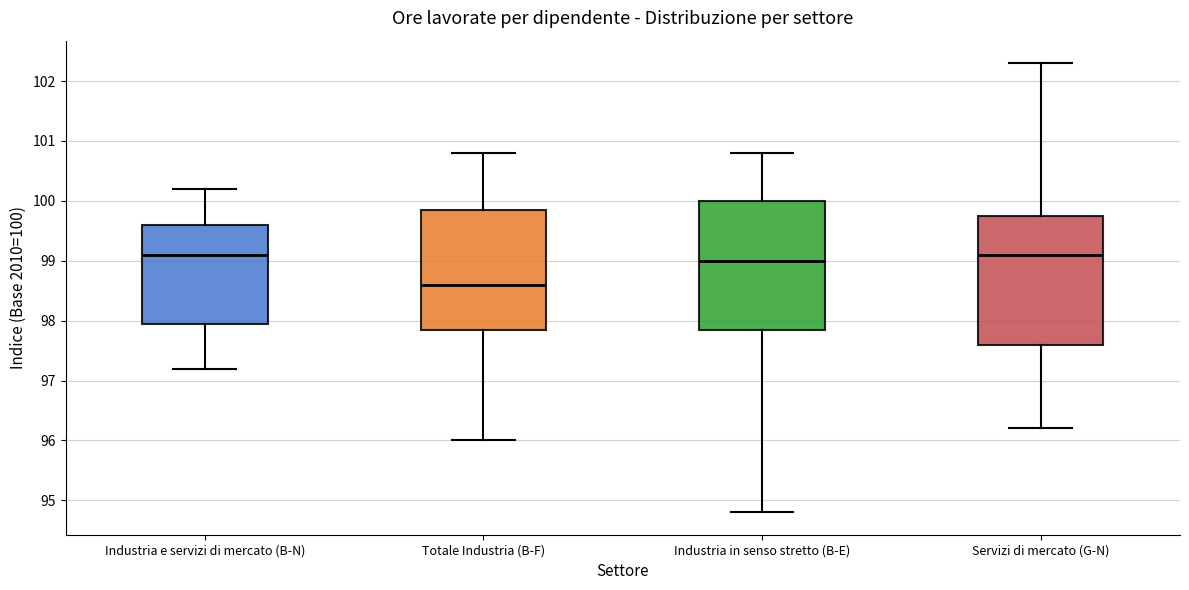

Reading left to right, read every box against the y-axis: the position of its median line, the range the box covers, and the ends of its whiskers. The values are not printed on the chart, so give them approximately, as read against the axis.

Industria e servizi di mercato (B-N): median 99.1, box 98.0 to 99.6, whiskers 97.2 to 100.2
Totale Industria (B-F): median 98.6, box 97.9 to 99.9, whiskers 96.0 to 100.8
Industria in senso stretto (B-E): median 99.0, box 97.9 to 100.0, whiskers 94.8 to 100.8
Servizi di mercato (G-N): median 99.1, box 97.6 to 99.8, whiskers 96.2 to 102.3